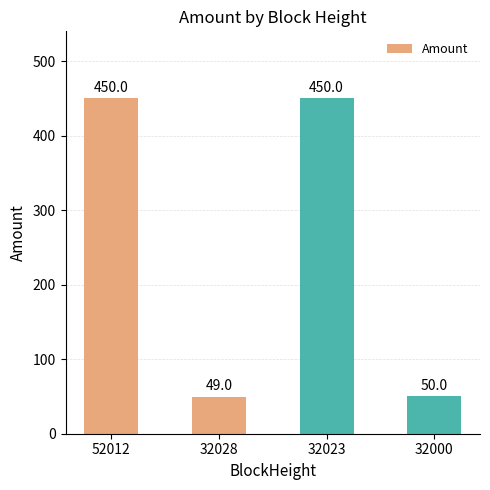

Count the number of data series in this chart.

1